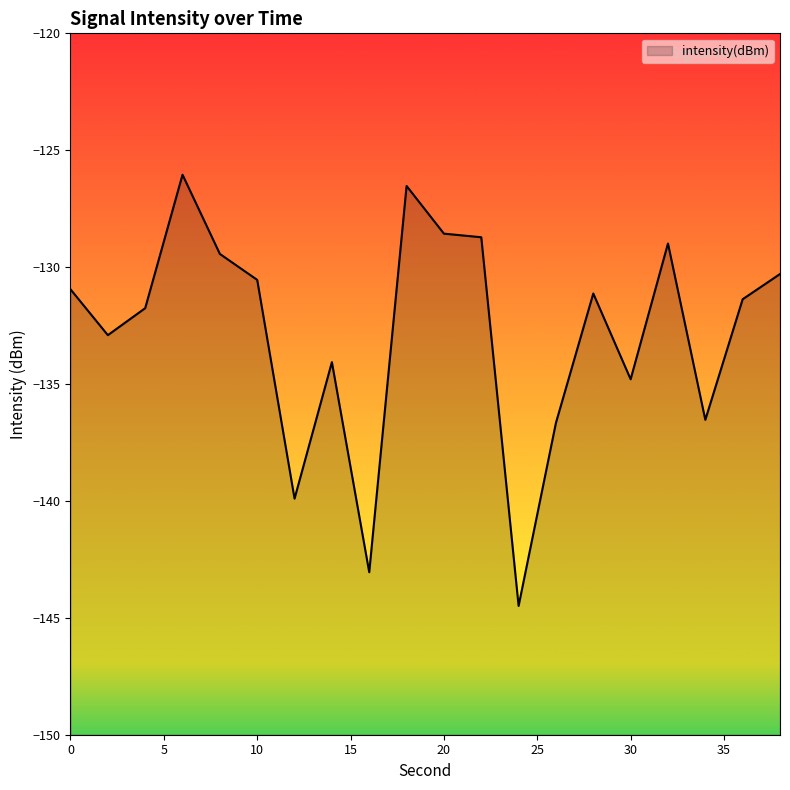

The chart shows a value of -144.5 at 24. True or false?

True